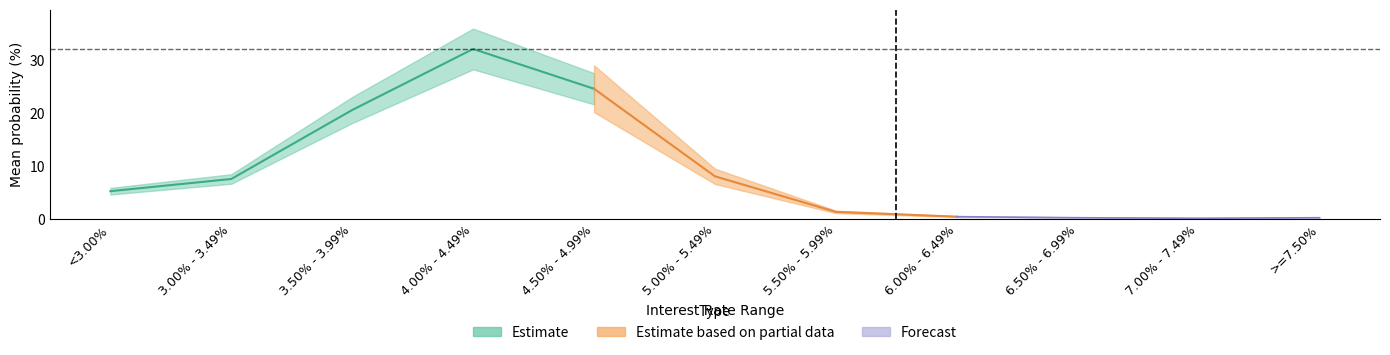

True or false: the data shows 0.0 at 7.00% - 7.49%.

False